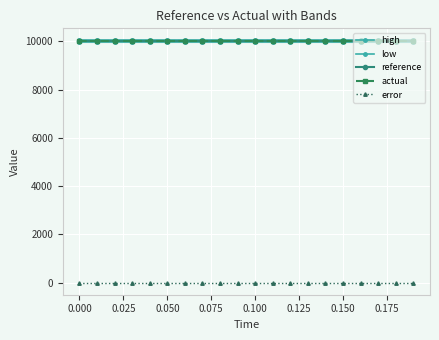

Count the number of categories in the chart.

20